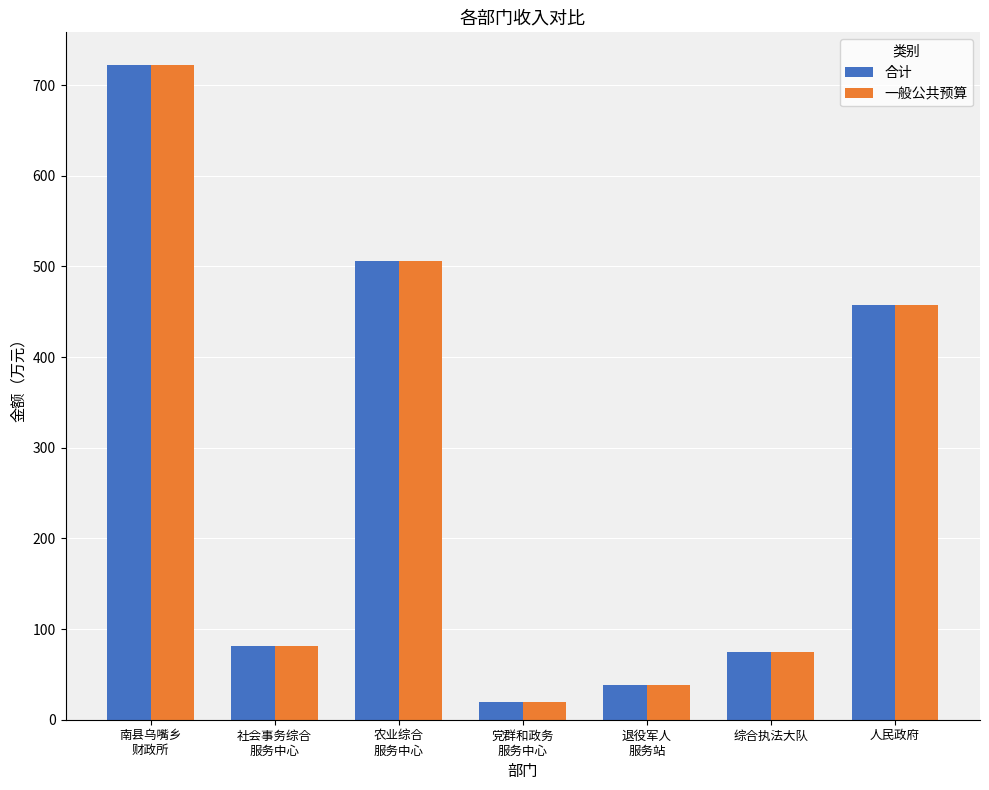

What is the maximum value for 一般公共预算?

722.1